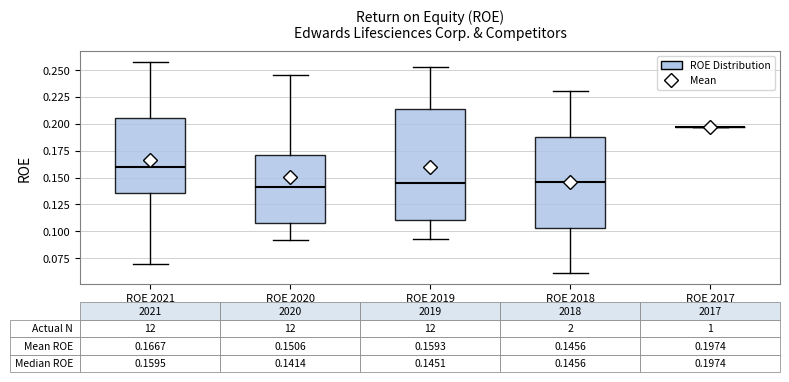

Comparing the boxes themselves (not the whiskers), which one is the tallest?

ROE 2019